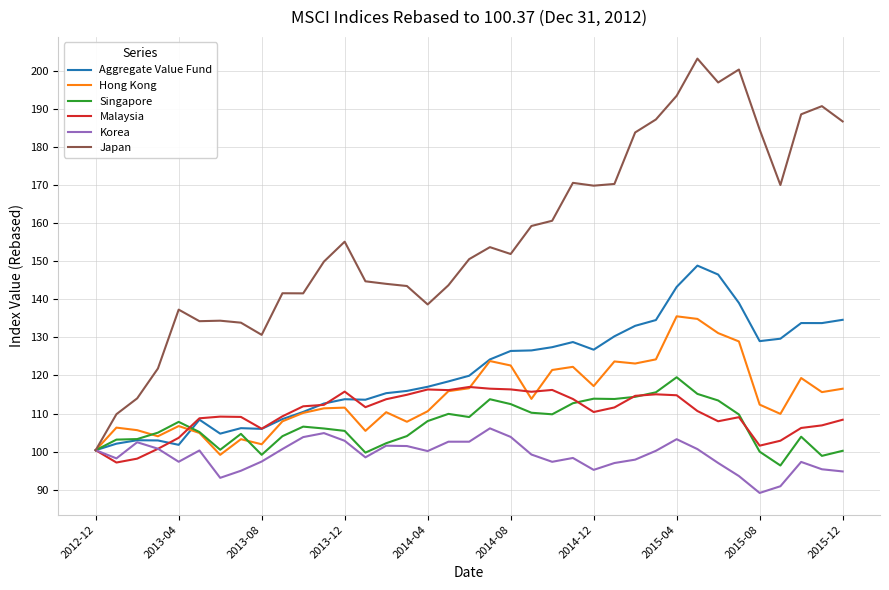

Which series has the largest total across all categories?

Japan